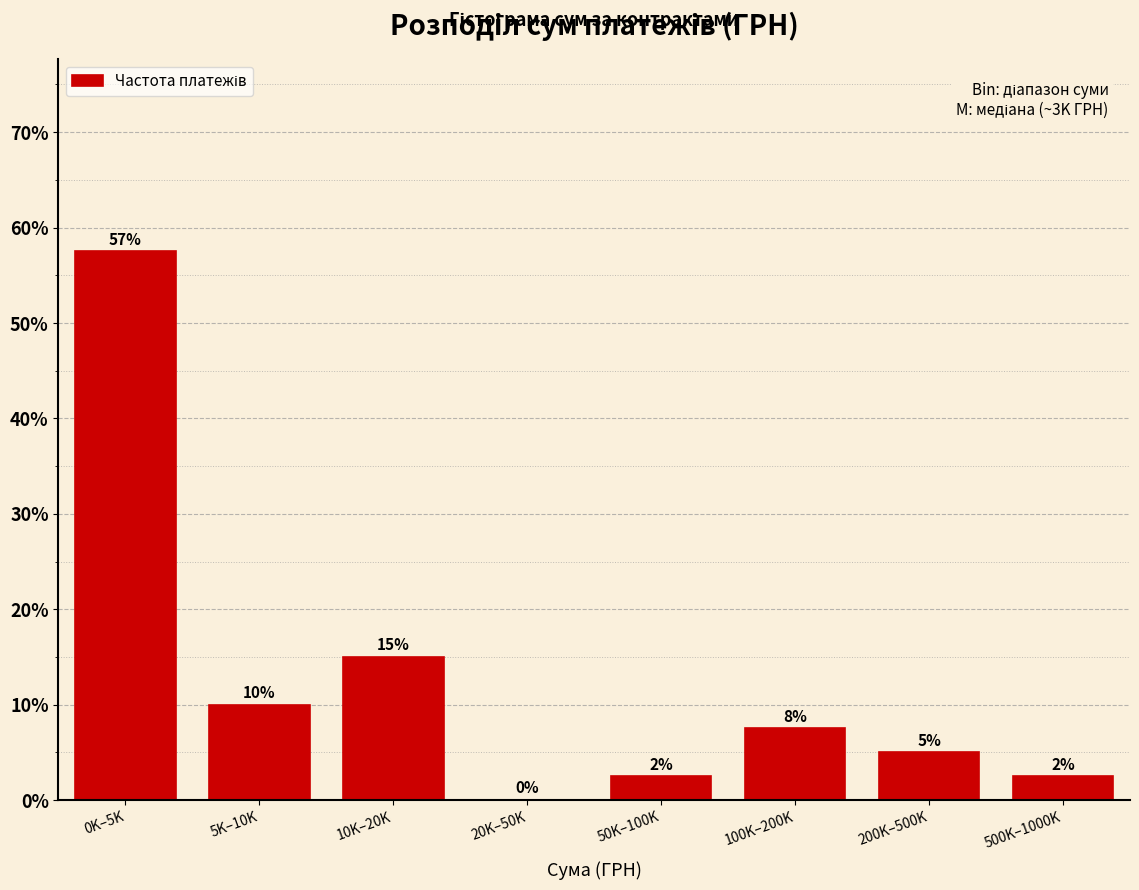

Which category has the highest value across all series?

0K–5K